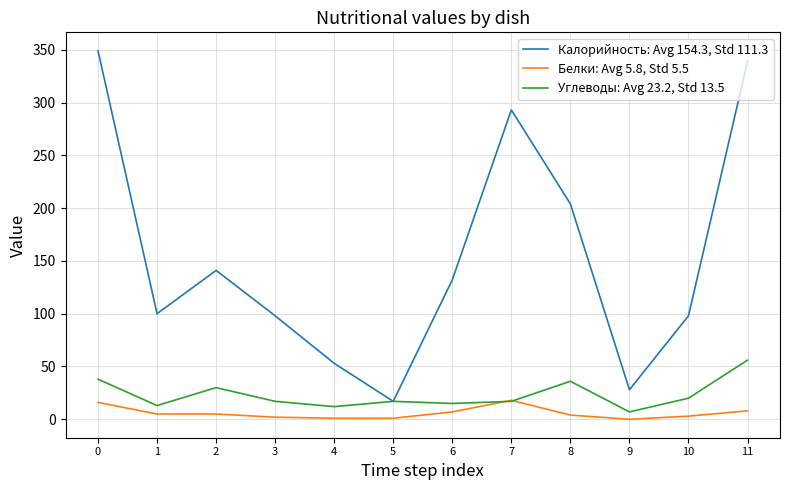

Between 3 and 8, which series saw the biggest shift?

Калорийность: Avg 154.3, Std 111.3